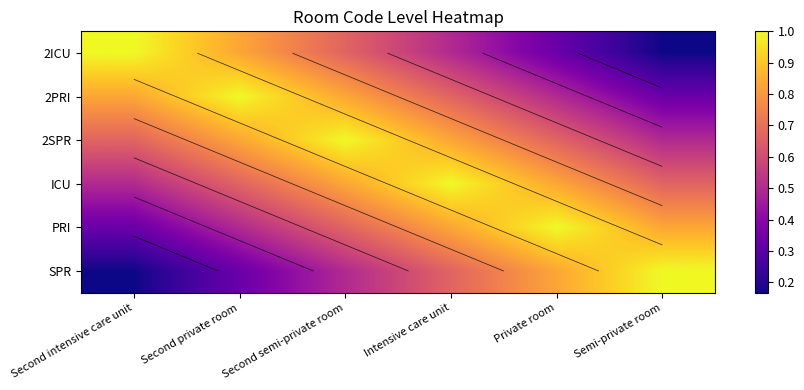

Which has a higher value, Second private room or Second semi-private room?

Second private room